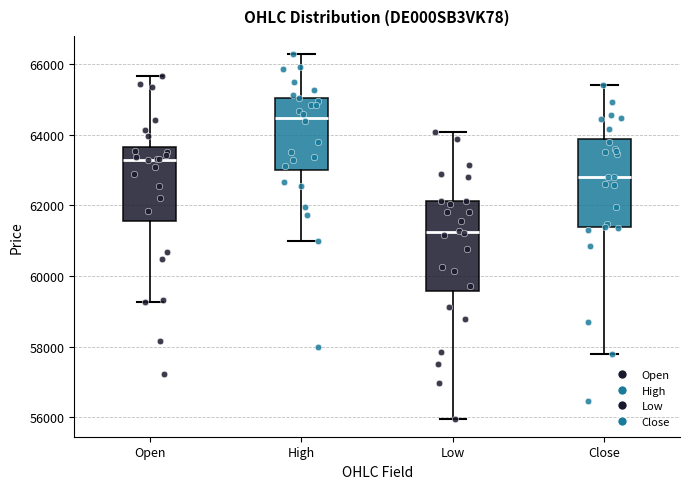

Reading left to right, read every box against the y-axis: the position of its median line, the range the box covers, and the ends of its whiskers. The values are not printed on the chart, so give them approximately, as read against the axis.

Open: median 63200, box 61600 to 63600, whiskers 59200 to 65600
High: median 64400, box 63000 to 65000, whiskers 61000 to 66200
Low: median 61200, box 59600 to 62200, whiskers 56000 to 64000
Close: median 62800, box 61400 to 63800, whiskers 57800 to 65400